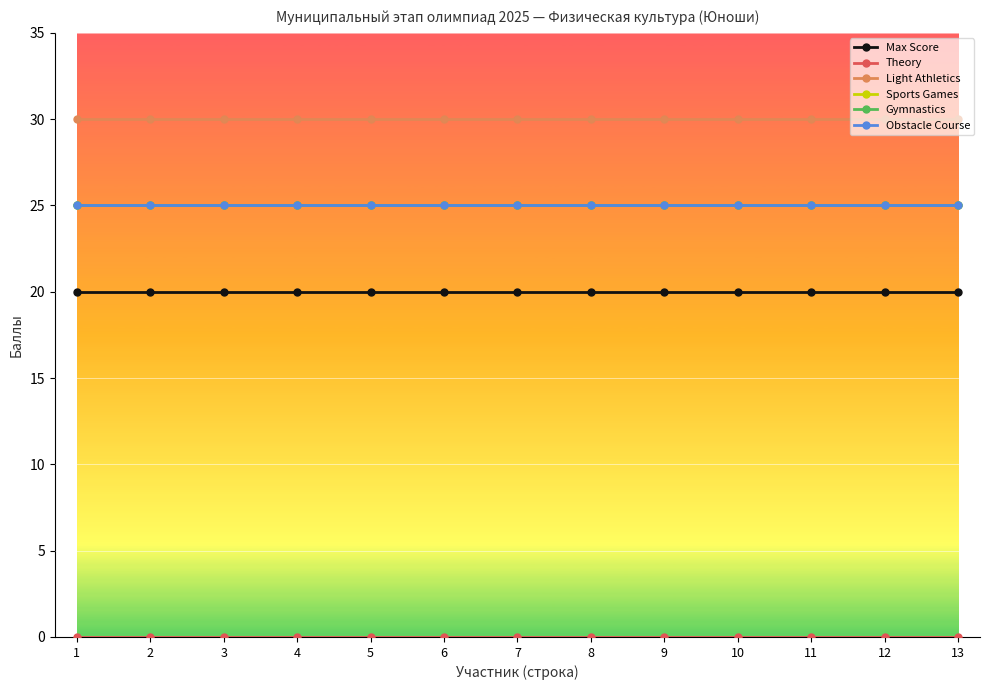

Reading left to right, extract all data points from this chart.

Max Score: 1=20	2=20	3=20	4=20	5=20	6=20	7=20	8=20	9=20	10=20	11=20	12=20	13=20
Theory: 1=0	2=0	3=0	4=0	5=0	6=0	7=0	8=0	9=0	10=0	11=0	12=0	13=0
Light Athletics: 1=30	2=30	3=30	4=30	5=30	6=30	7=30	8=30	9=30	10=30	11=30	12=30	13=30
Sports Games: 1=25	2=25	3=25	4=25	5=25	6=25	7=25	8=25	9=25	10=25	11=25	12=25	13=25
Gymnastics: 1=25	2=25	3=25	4=25	5=25	6=25	7=25	8=25	9=25	10=25	11=25	12=25	13=25
Obstacle Course: 1=25	2=25	3=25	4=25	5=25	6=25	7=25	8=25	9=25	10=25	11=25	12=25	13=25